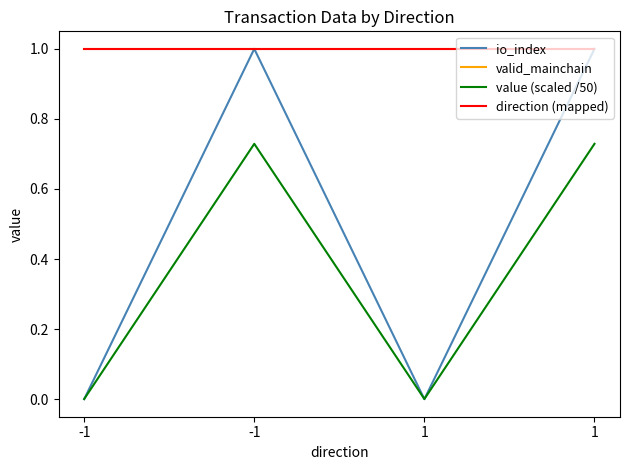

Does the chart have visible grid lines?

No